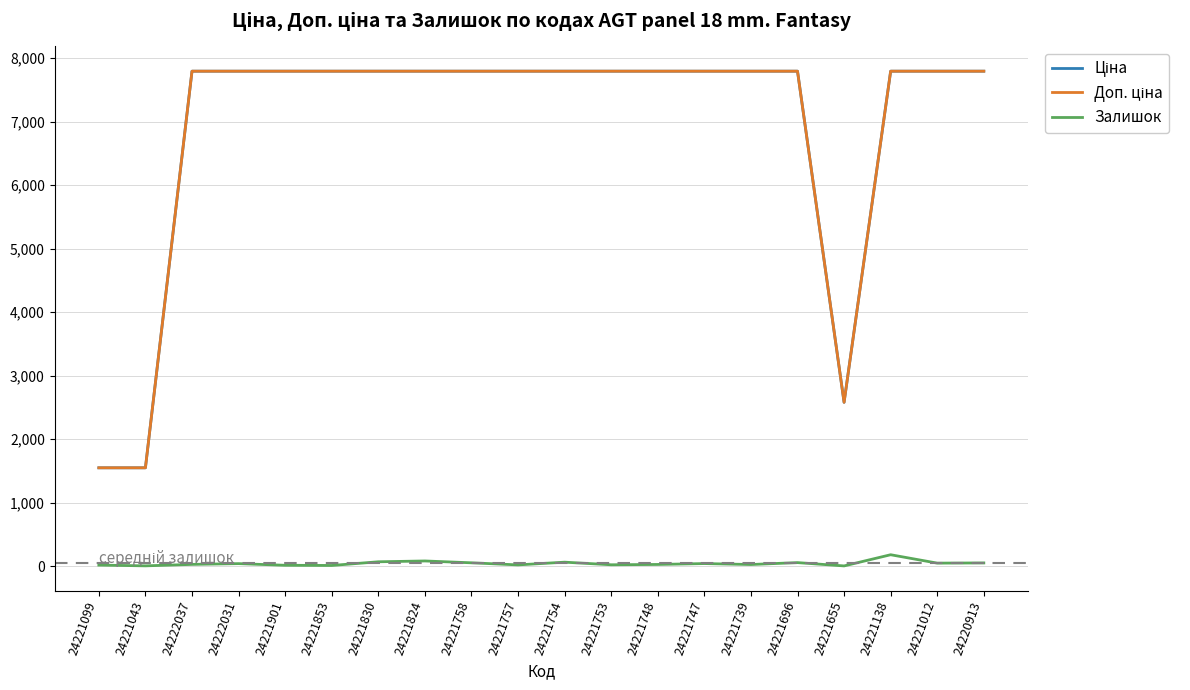

The Залишок series shows 21.0 at 24221753. True or false?

True